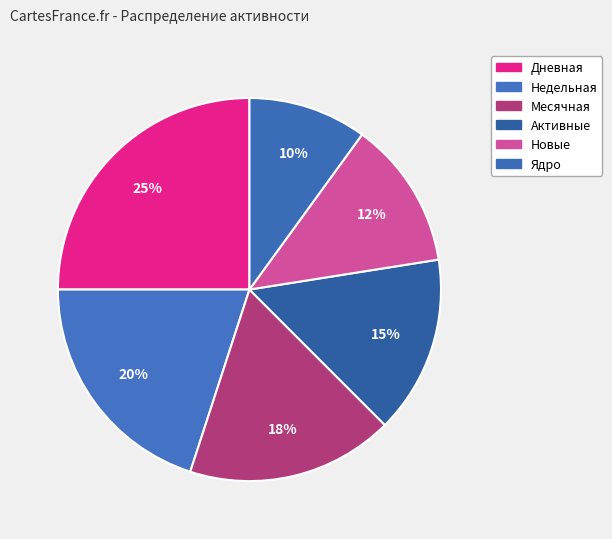

Does Дневная account for over 50% of the chart?

No